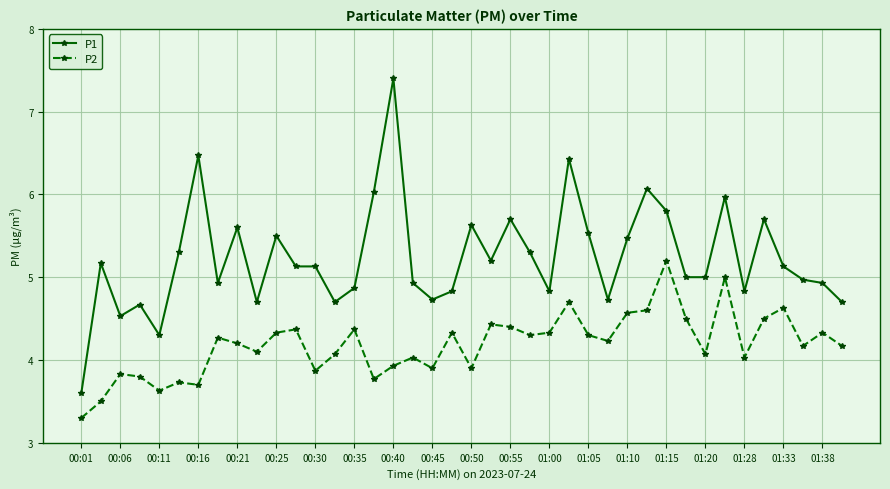

True or false: P1 has more than 0 points higher than both neighbors.

True